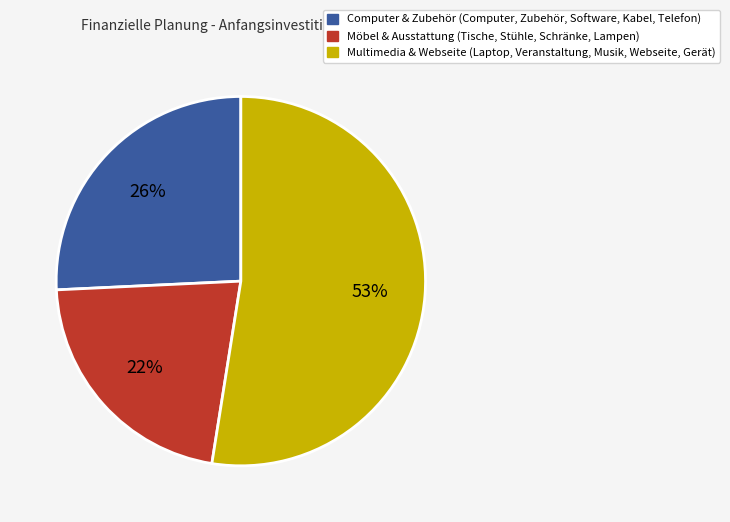

Is there any slice that represents more than half of the pie?

Yes